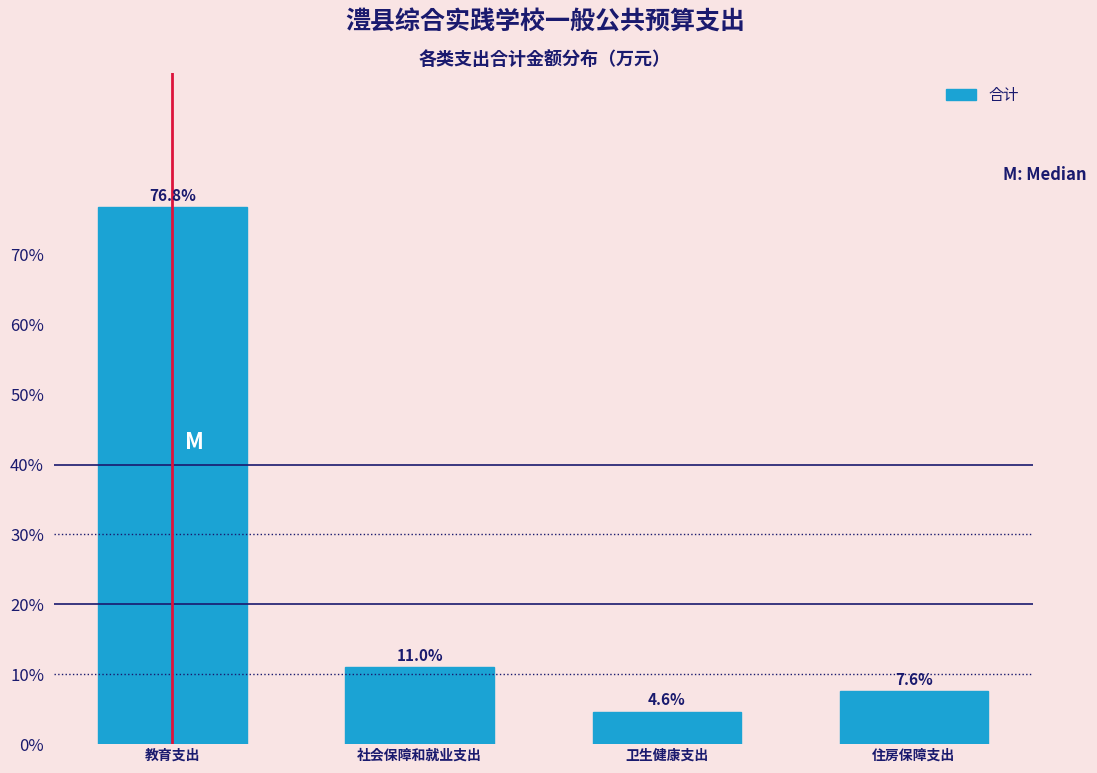

Reading left to right, extract all data points from this chart.

教育支出=76.8	社会保障和就业支出=11.0	卫生健康支出=4.6	住房保障支出=7.6